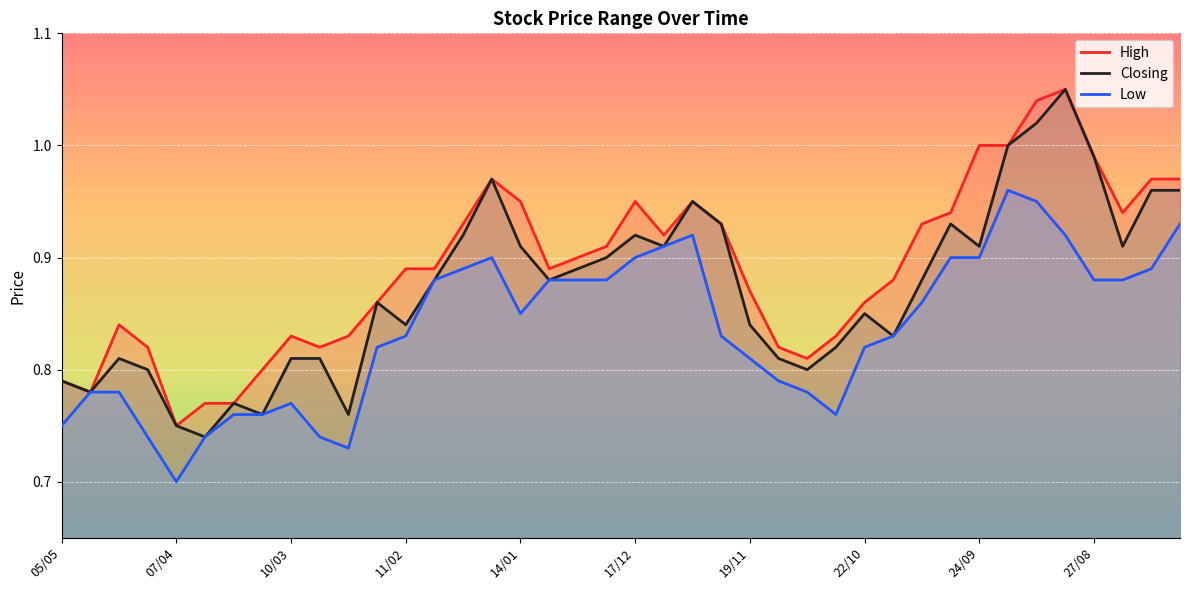

Rank the series by their maximum value, from lowest to highest.

Low, High, Closing